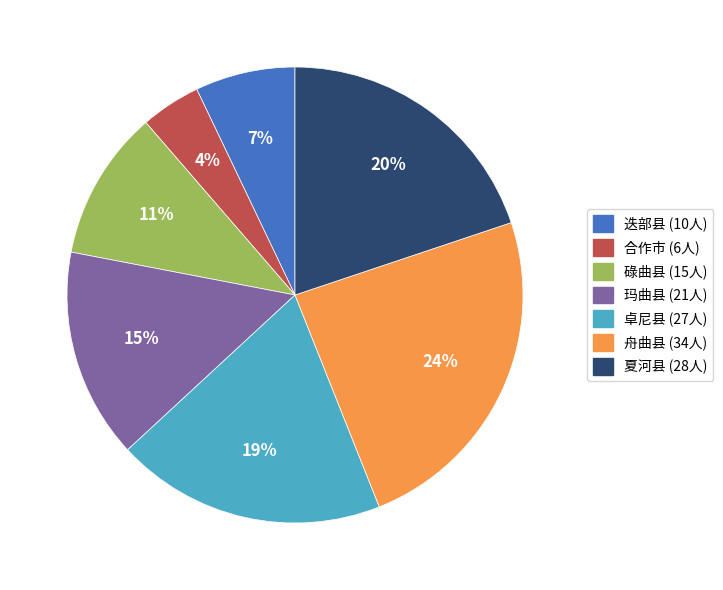

True or false: 碌曲县 accounts for 4% of the total.

False